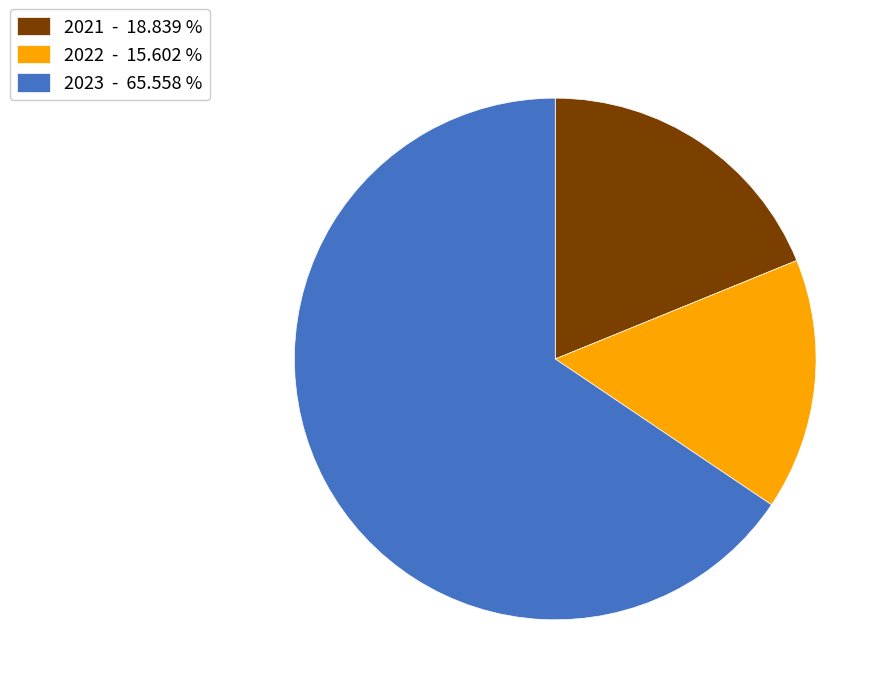

Do 2022 - 15.602 % and 2023 - 65.558 % together represent more than half of the pie?

Yes